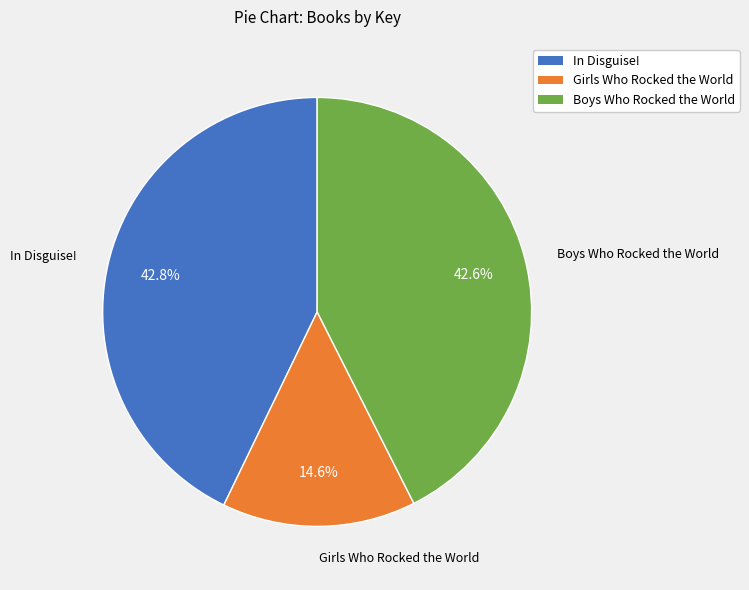

Is Boys Who Rocked the World the majority of the pie?

No